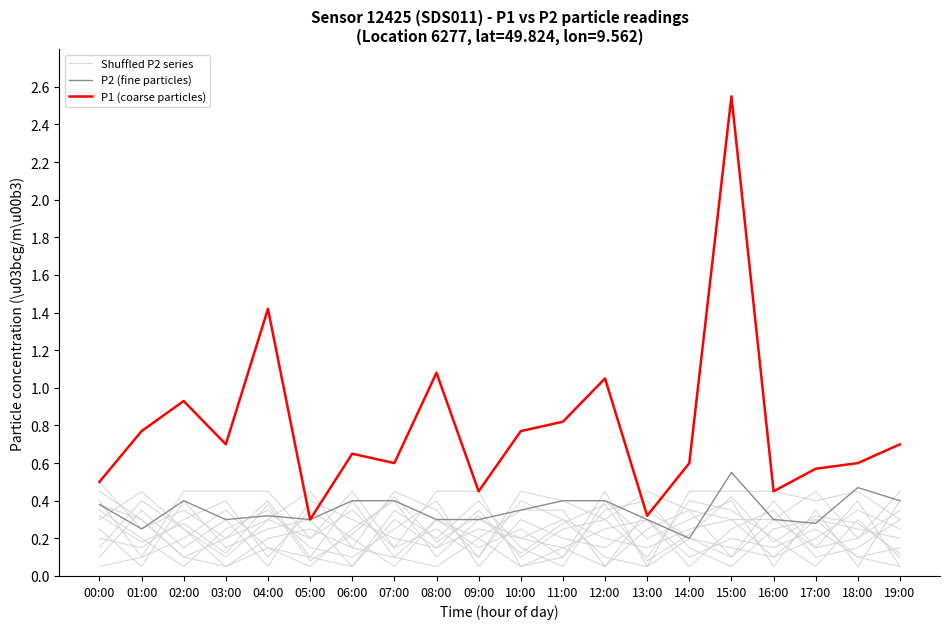

Reading right to left, what are all the values shown in this chart?

Shuffled P2 series: 0.2	0.2	0.3	0.1	0.1	0.2	0.1	0.1	0.3	0.2	0.2	0.1	0.3	0.1	0.1	0.4	0.2	0.3	0.2	0.5
P2 (fine particles): 0.4	0.5	0.3	0.3	0.6	0.2	0.3	0.4	0.4	0.3	0.3	0.3	0.4	0.4	0.3	0.3	0.3	0.4	0.2	0.4
P1 (coarse particles): 0.7	0.6	0.6	0.5	2.5	0.6	0.3	1.1	0.8	0.8	0.5	1.1	0.6	0.7	0.3	1.4	0.7	0.9	0.8	0.5